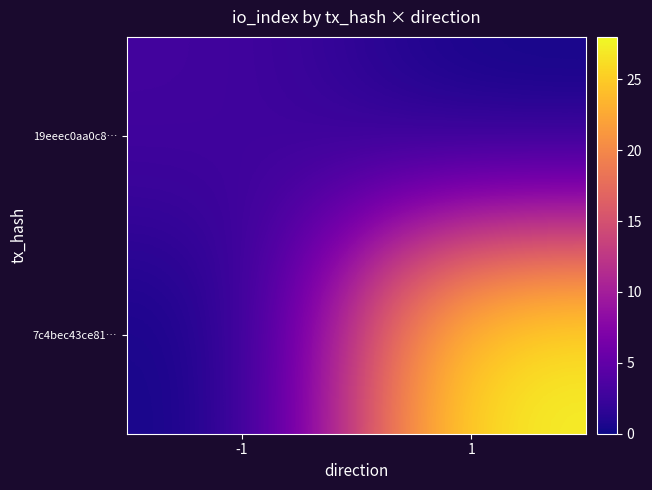

Which series has the widest spread of values?

7c4bec43ce81…